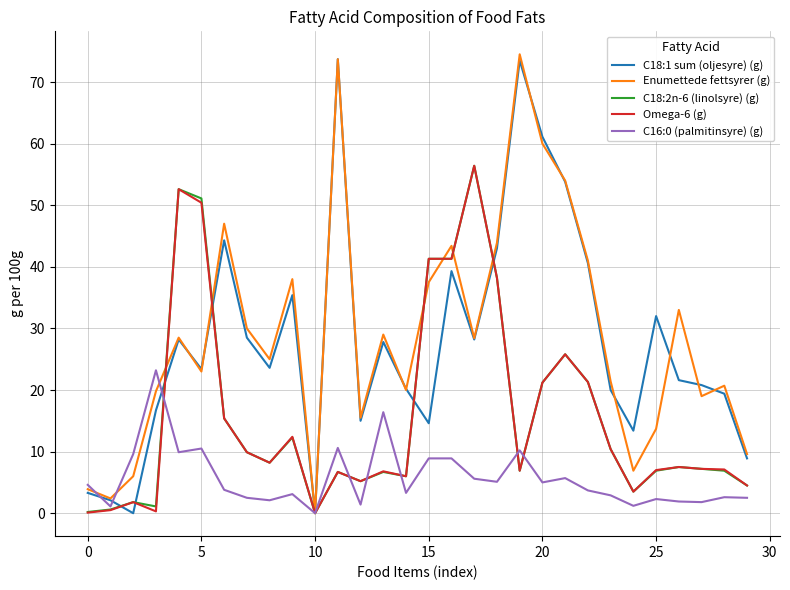

What is the difference between the maximum and minimum values in the C18:2n-6 (linolsyre) (g) series?

56.4